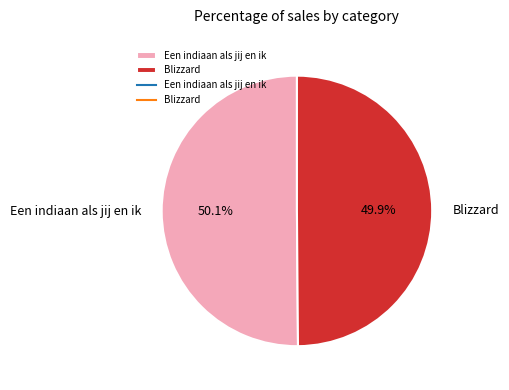

Is there a majority slice in this chart?

Yes